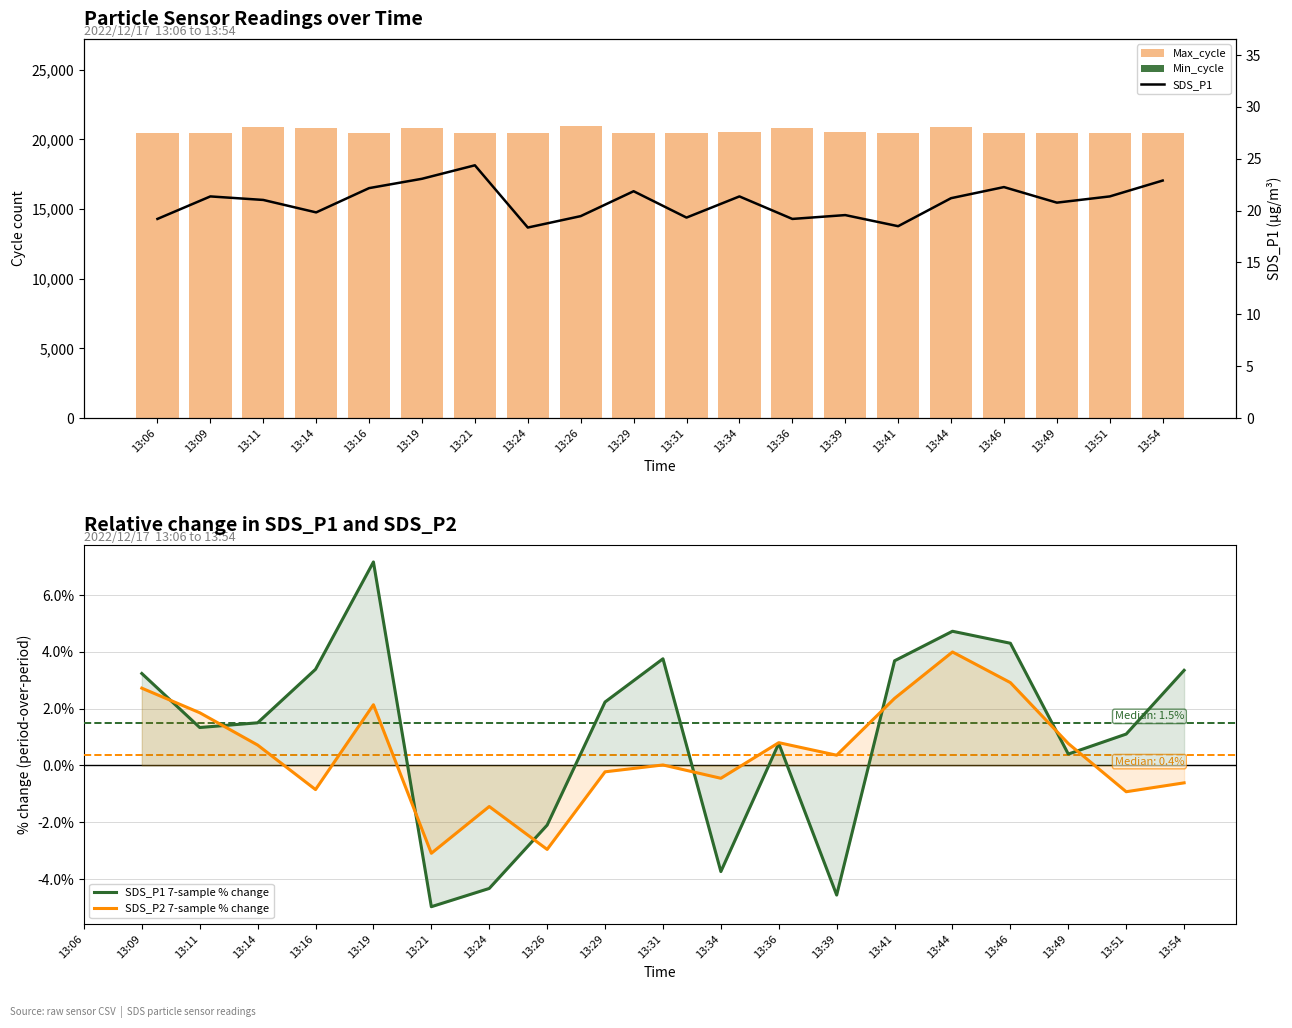

The SDS_P2 7-sample % change series shows 2.1 at 13:19. True or false?

True